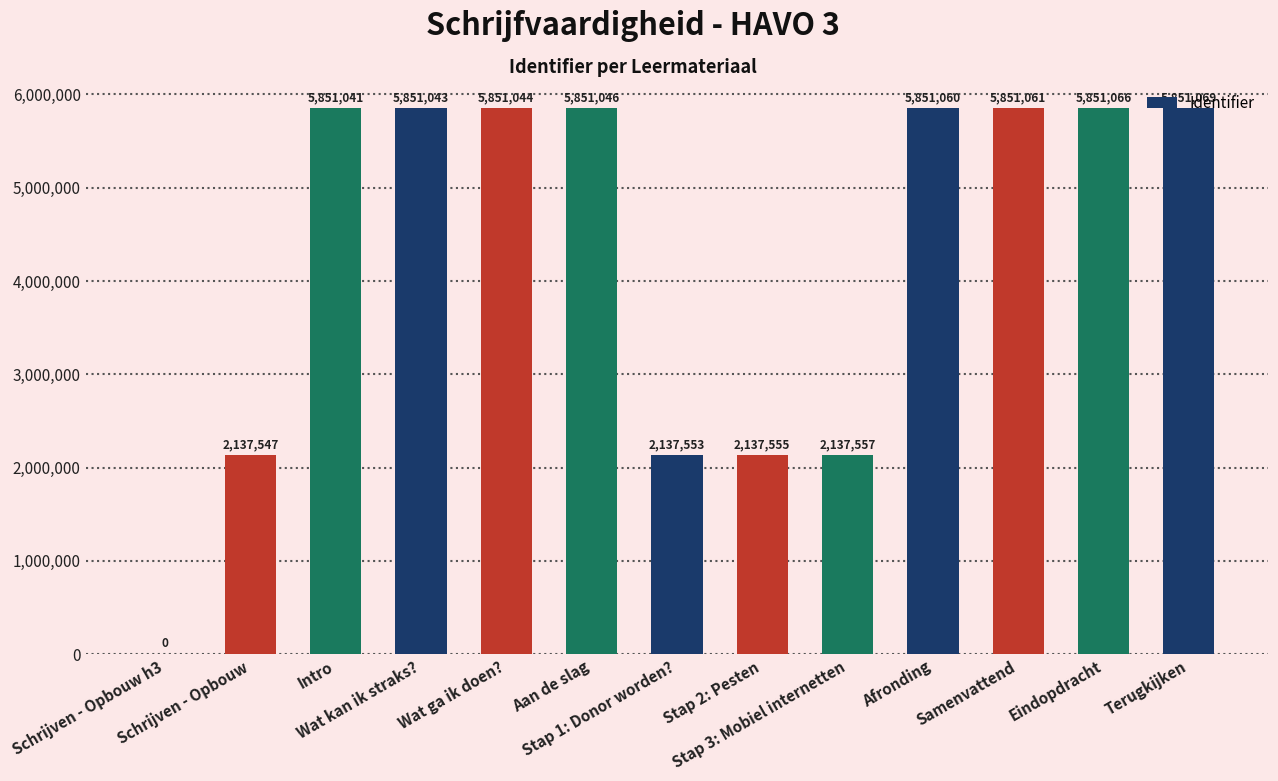

What is the maximum value shown in the chart?

5851069